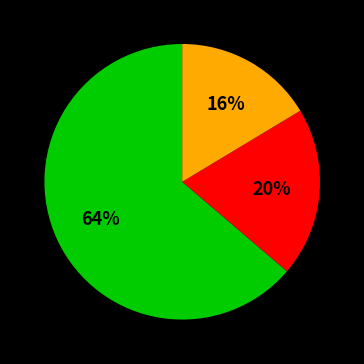

Is there any slice that represents more than half of the pie?

Yes